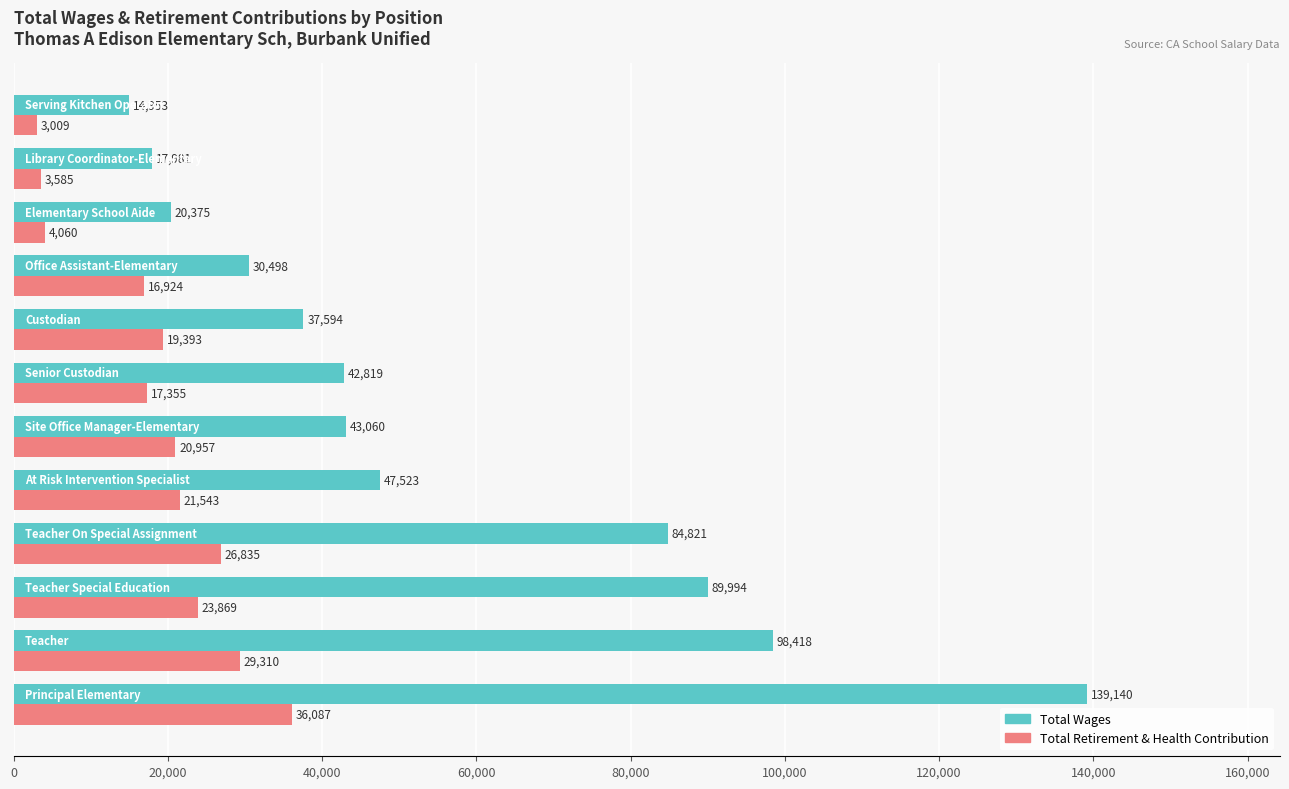

What are all the series names shown in the legend?

Total Wages, Total Retirement & Health Contribution